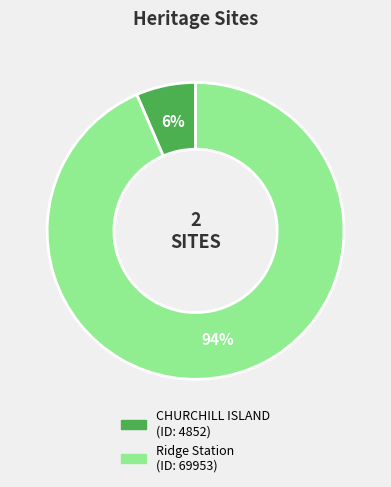

What percentage is the Ridge Station slice, to the nearest percent?

94%